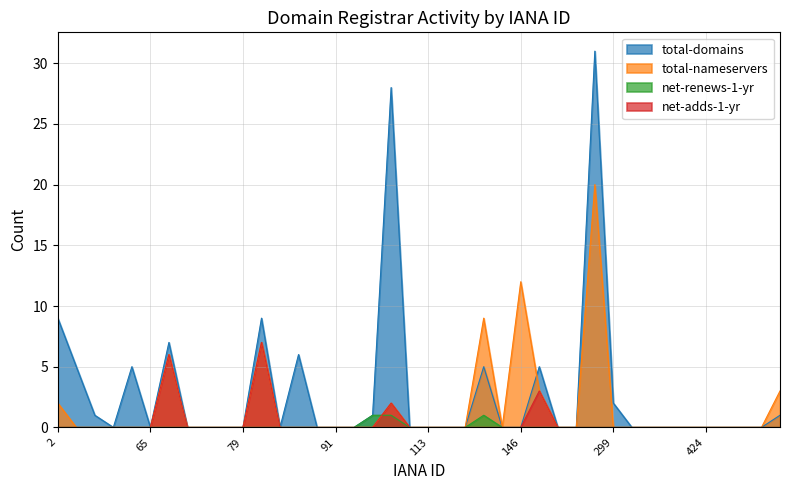

The value of total-nameservers at 69 is 3. True or false?

False